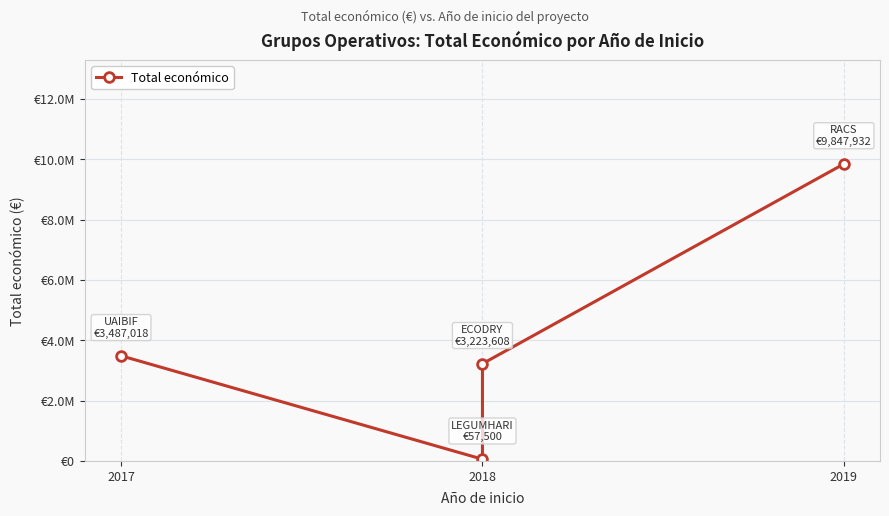

What is the average value?

4154014